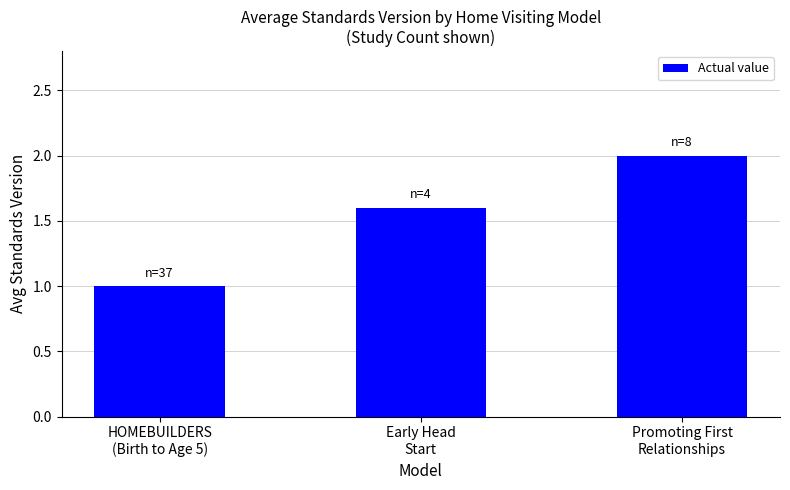

What is the change in value from Early Head
Start to Promoting First
Relationships?

+0.4